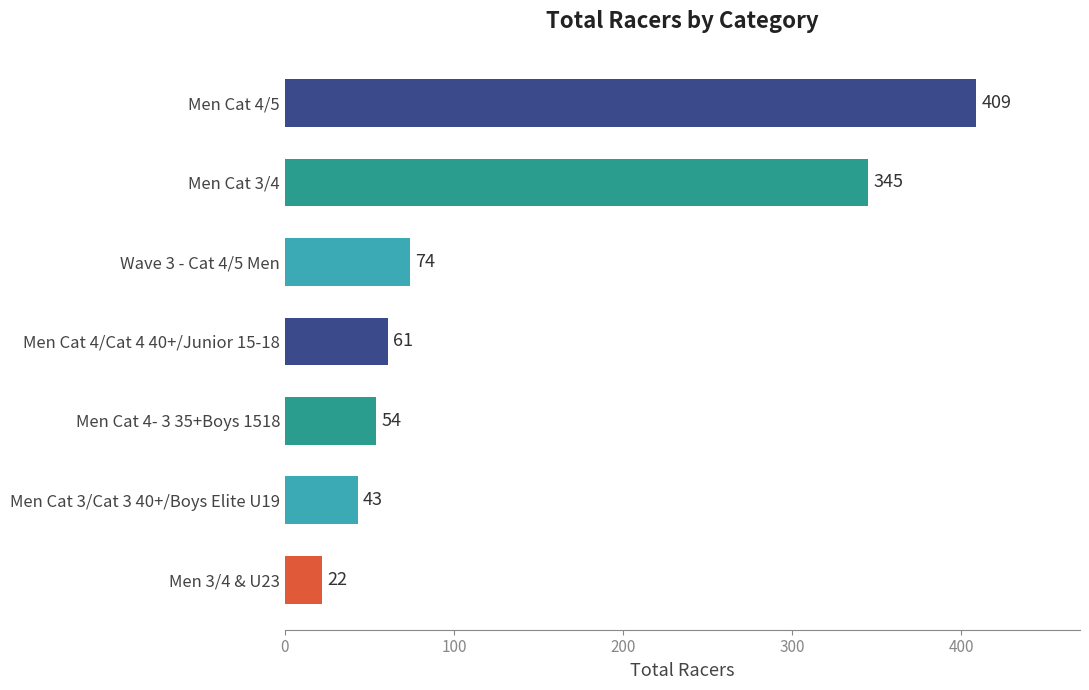

What is the smallest value displayed?

22